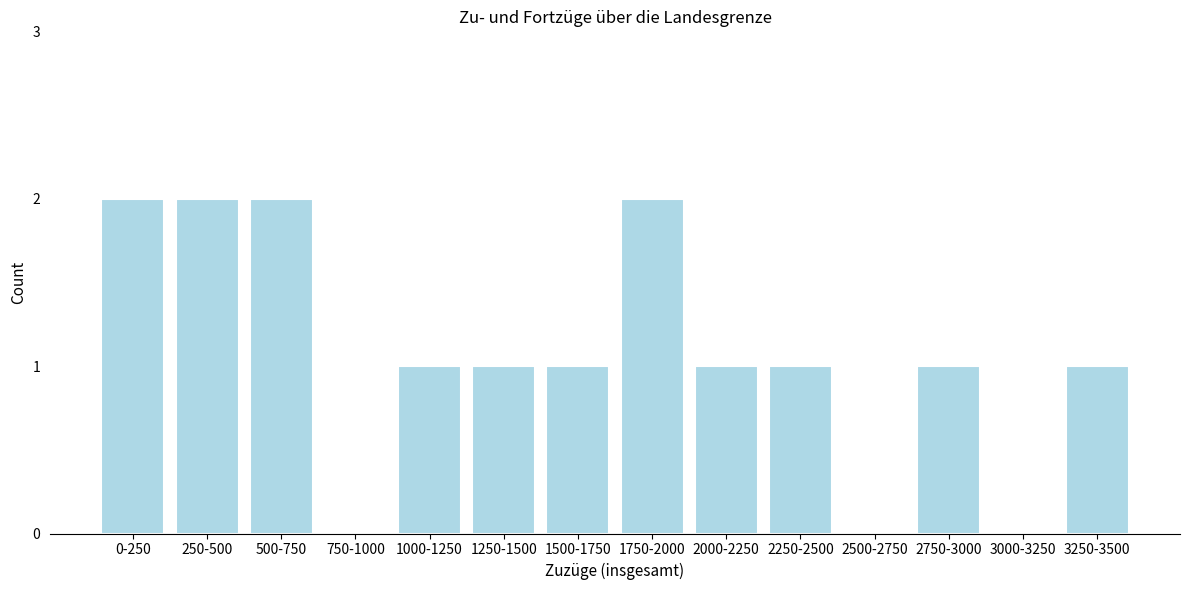

Reading left to right, extract all data points from this chart.

0-250=2	250-500=2	500-750=2	750-1000=0	1000-1250=1	1250-1500=1	1500-1750=1	1750-2000=2	2000-2250=1	2250-2500=1	2500-2750=0	2750-3000=1	3000-3250=0	3250-3500=1